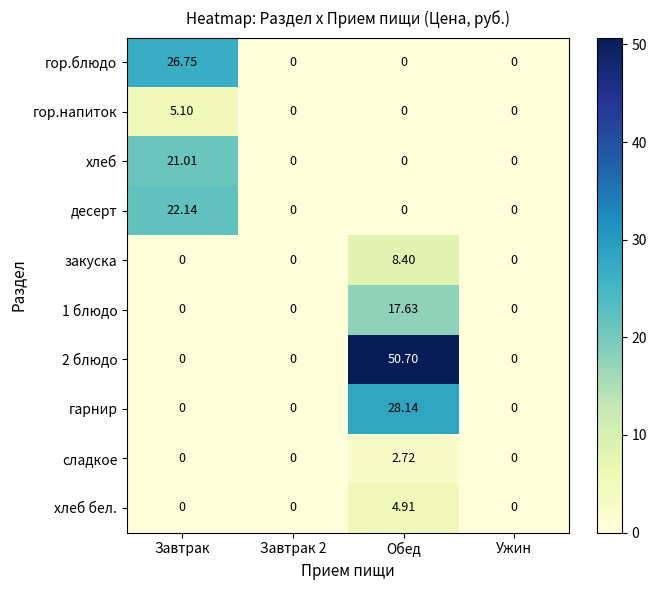

Which label corresponds to the largest value in the chart?

Обед